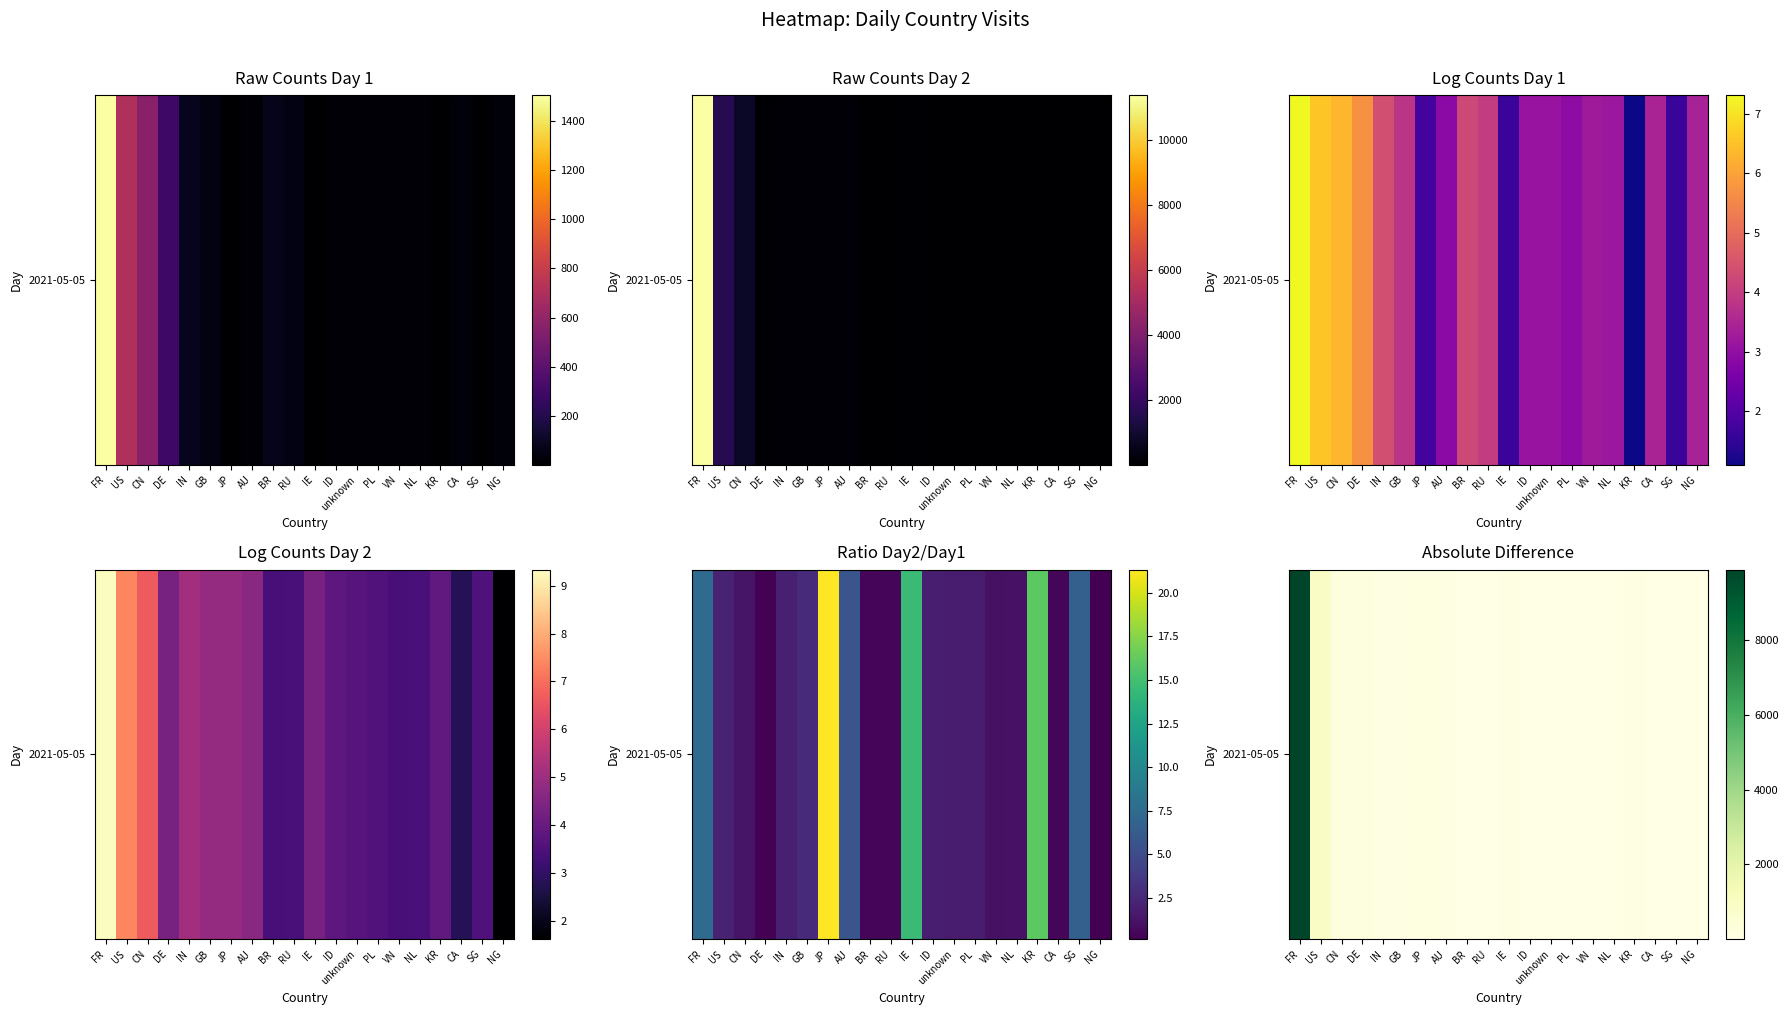

Reading left to right, extract all data points from this chart.

9870	911	210	221	84	83	123	86	41	23	69	22	17	17	3	6	46	15	29	25